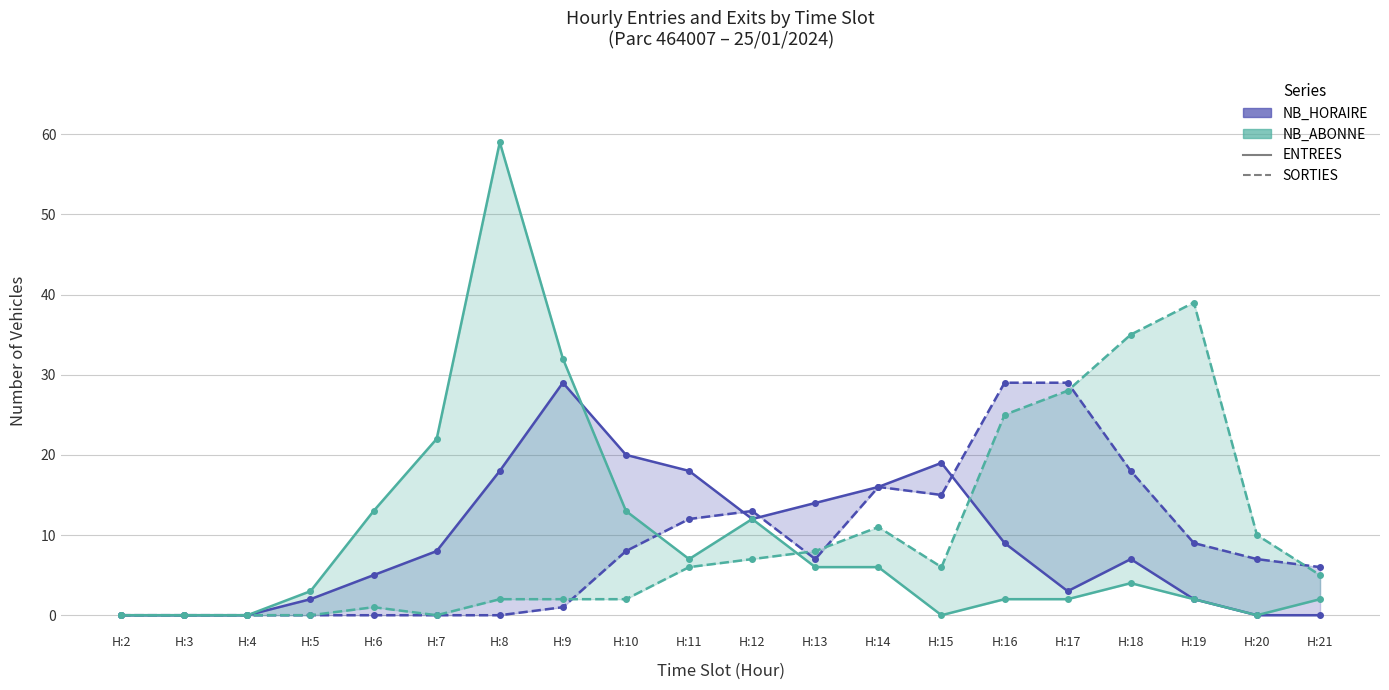

True or false: NB_ABONNE ENTREES has a value of 4 at H:13.

False